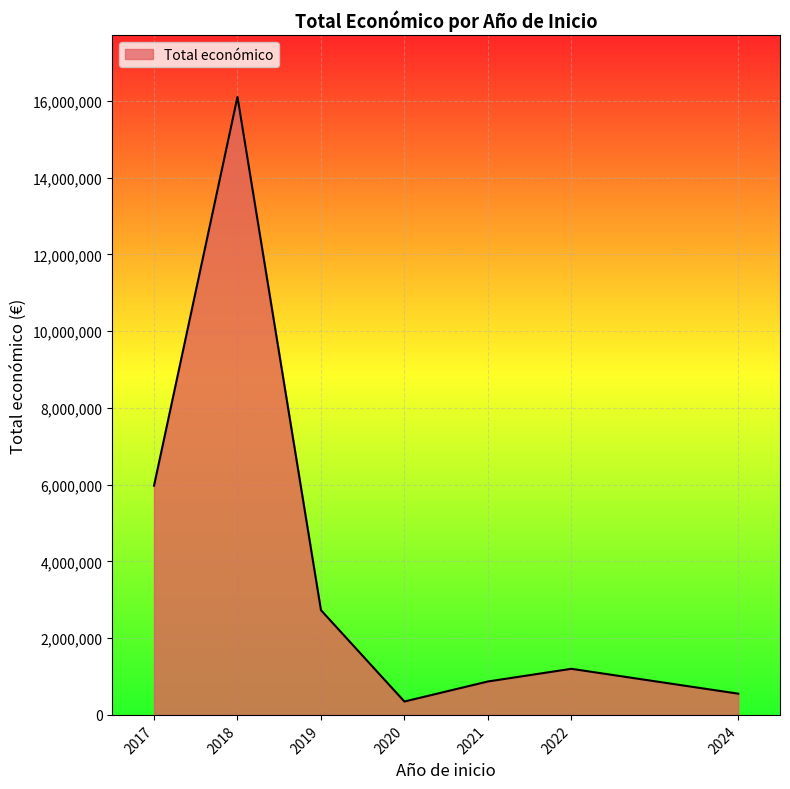

The value at 2021 is 870728. True or false?

True